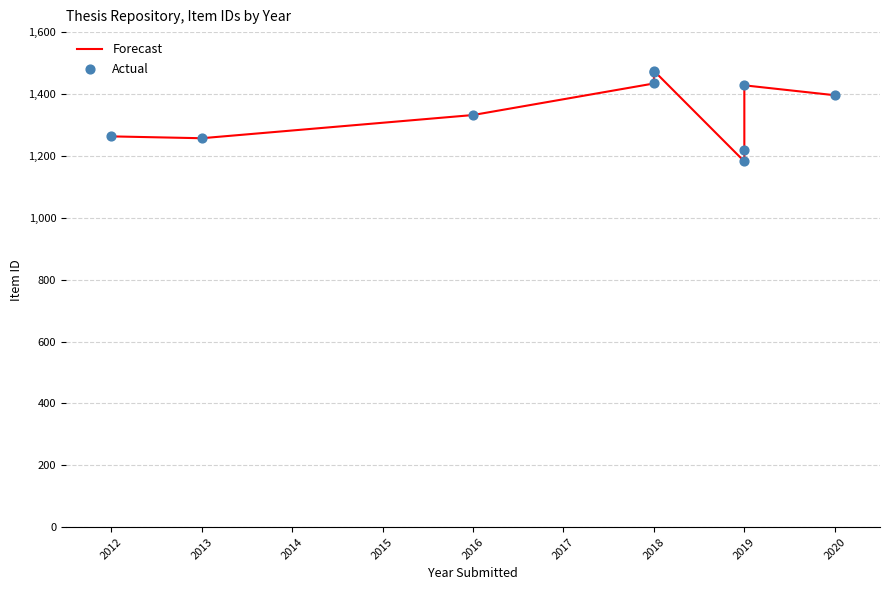

What are all the series names shown in the legend?

Forecast, Actual